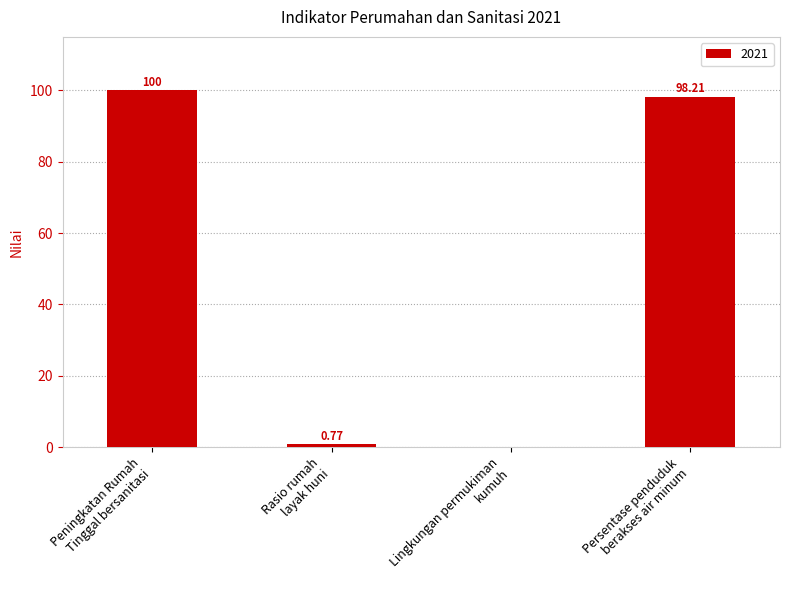

What is the sum of all values?

199.0